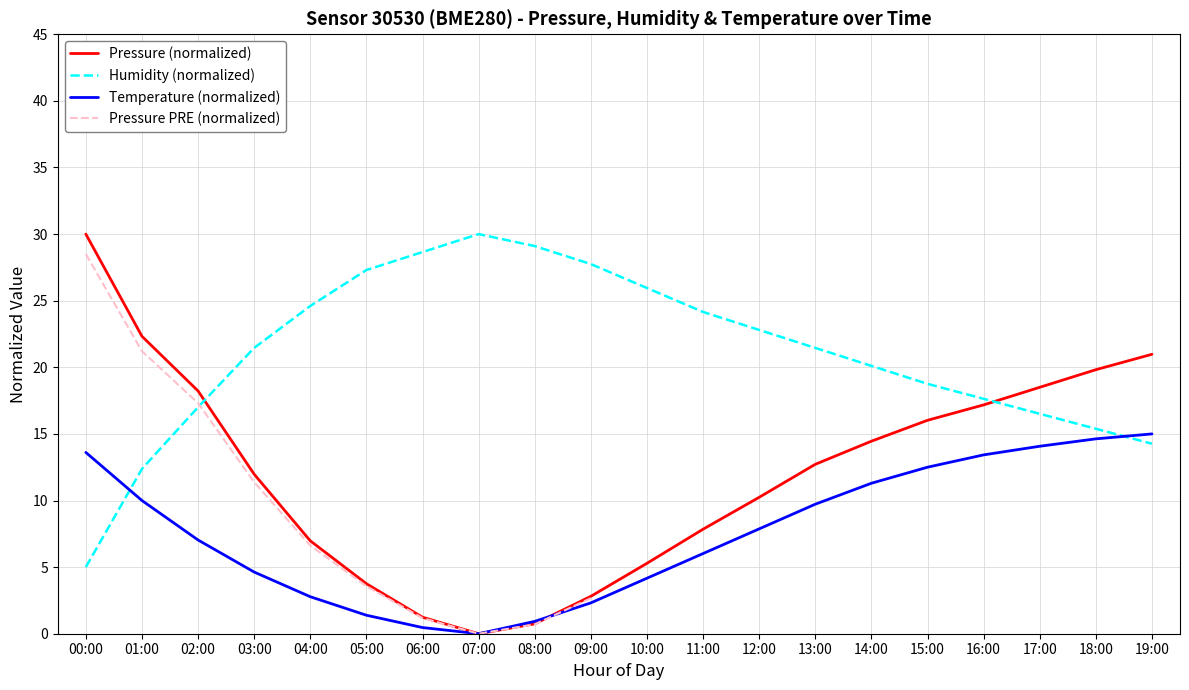

Where do Pressure (normalized) and Humidity (normalized) first cross each other?

02:00 and 03:00